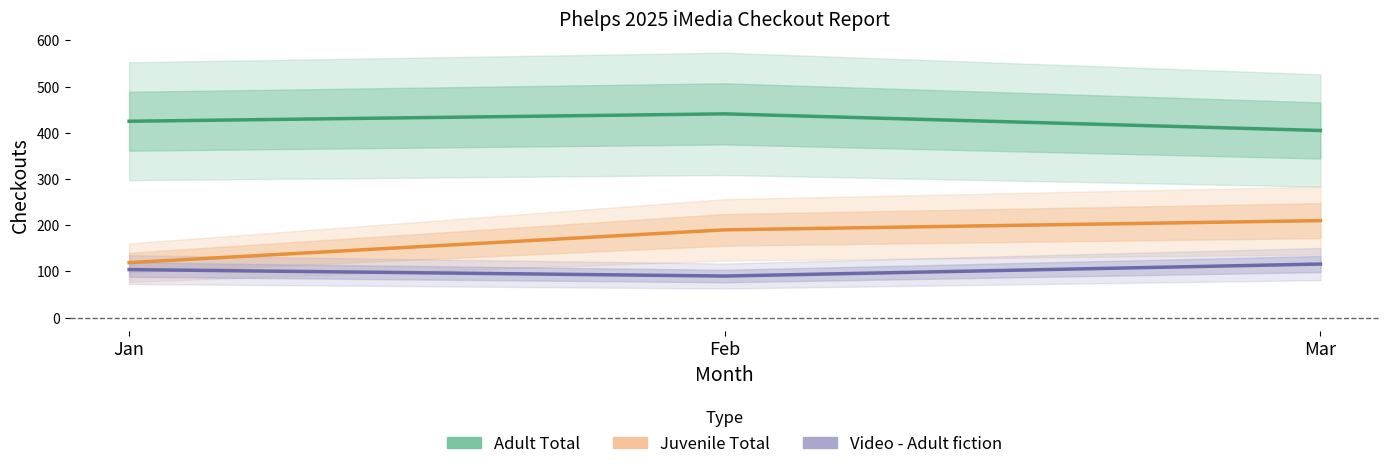

At Feb, list the series in order from smallest to largest.

Video - Adult fiction, Juvenile Total, Adult Total